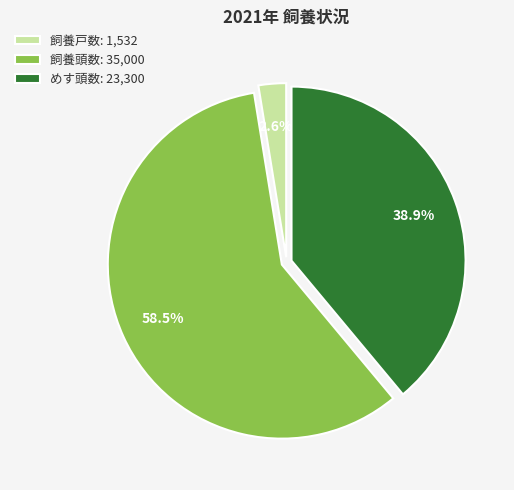

To the nearest percent, what is the difference between the largest and smallest slice percentages?

56%